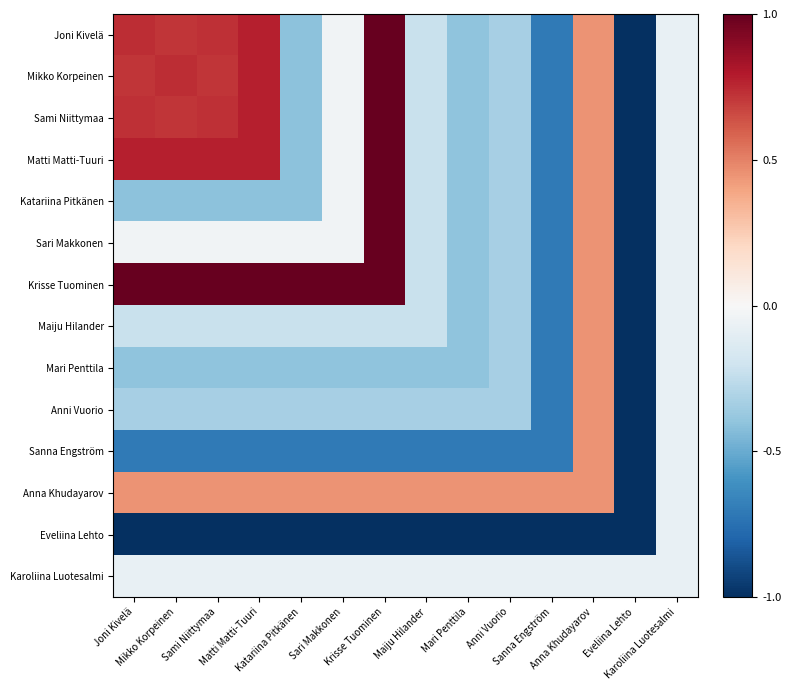

Count the number of data series in this chart.

14